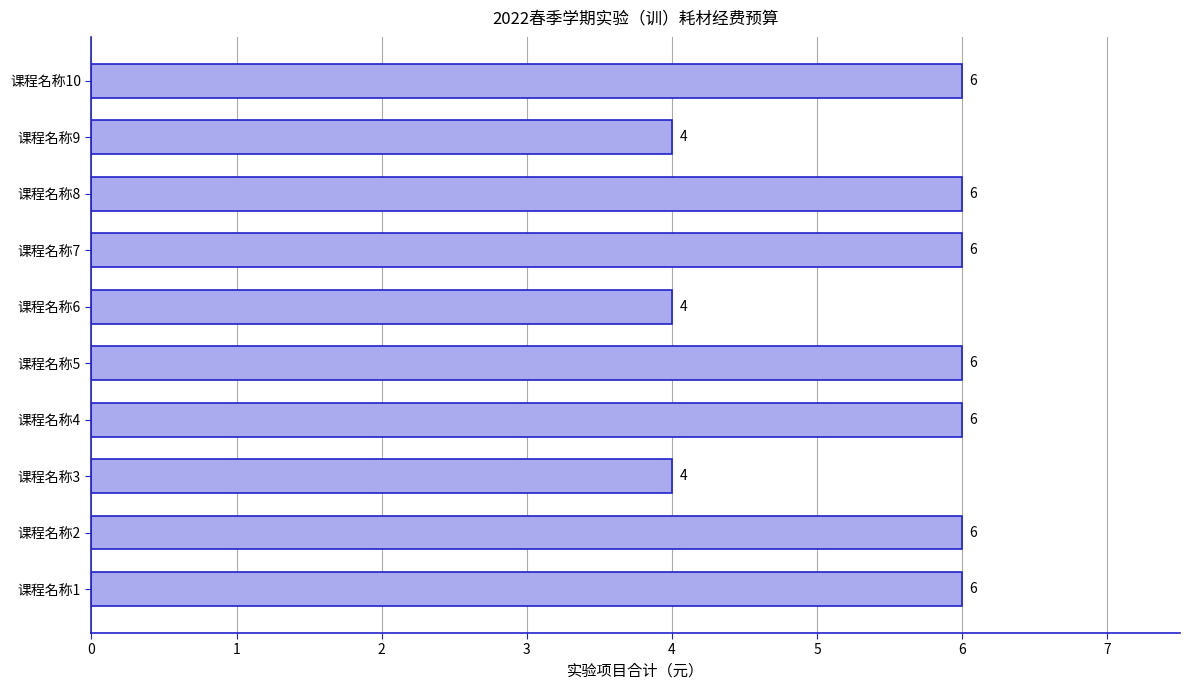

What is the change in value from 课程名称3 to 课程名称5?

+2